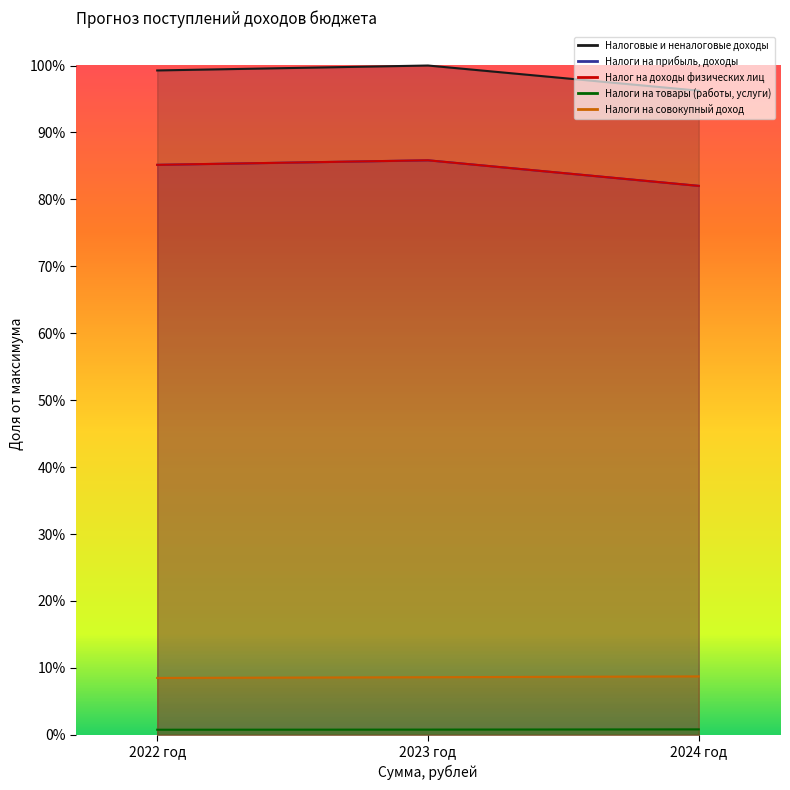

What is the value of the Налоги на прибыль, доходы point at the 1st from the left?

0.9